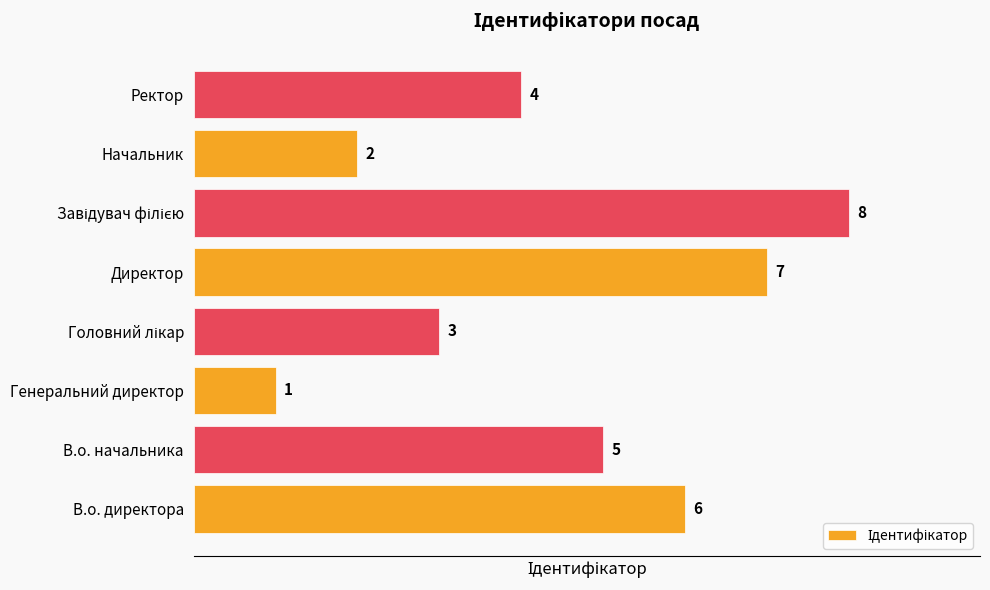

What is the difference between the second highest and second lowest values?

5